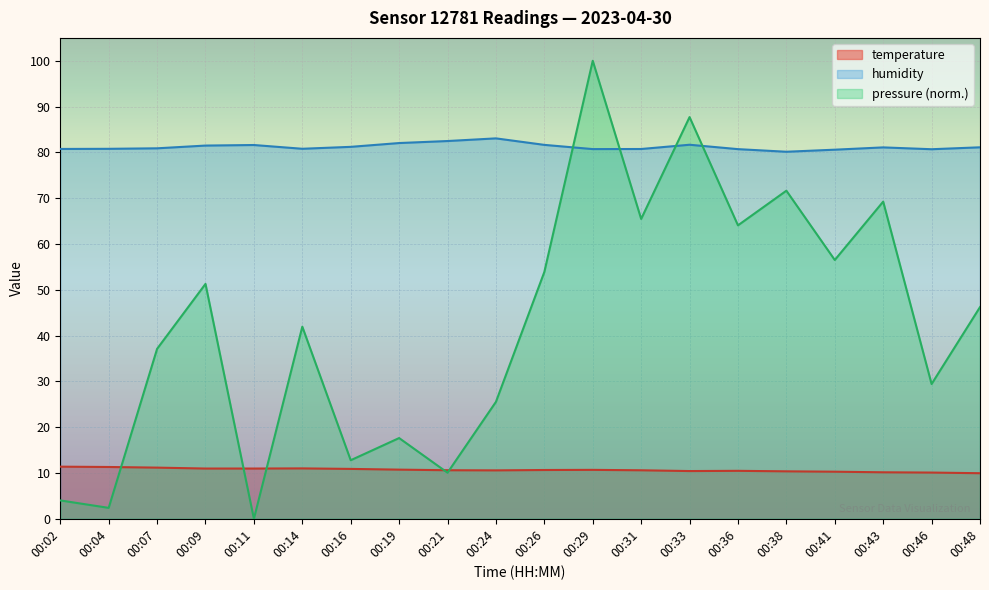

In pressure, how many points are lower than both neighbors (excluding endpoints)?

8